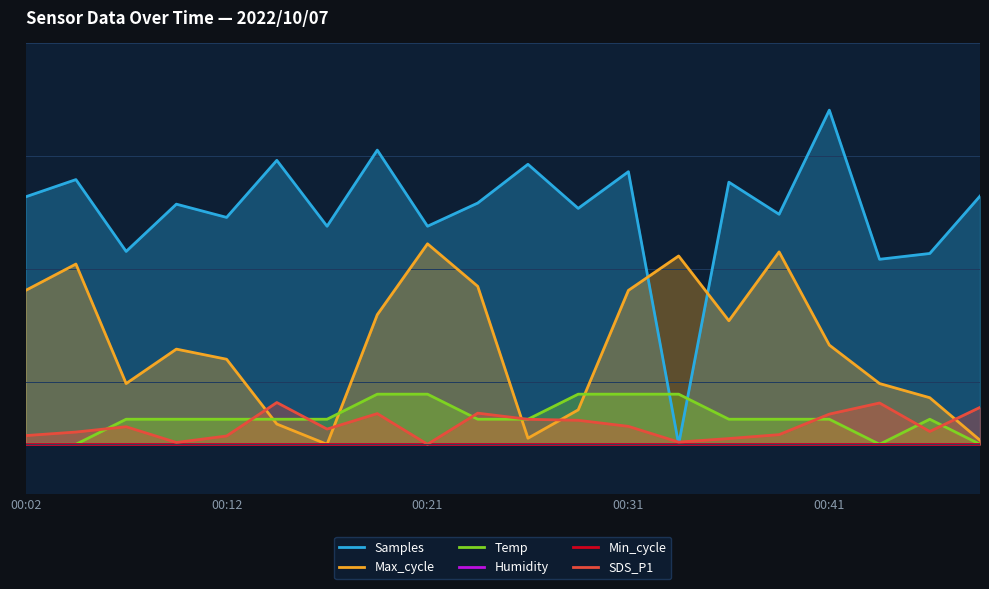

How many categories are shown in the chart?

20